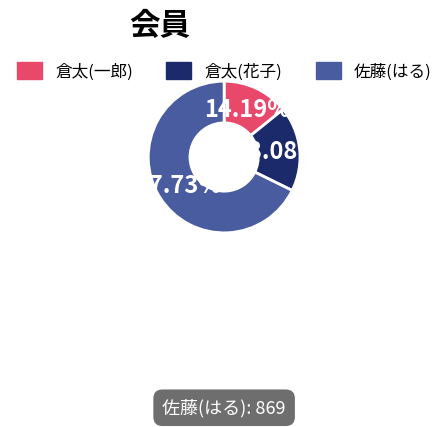

Rank the categories by value from highest to lowest.

佐藤(はる), 倉太(花子), 倉太(一郎)